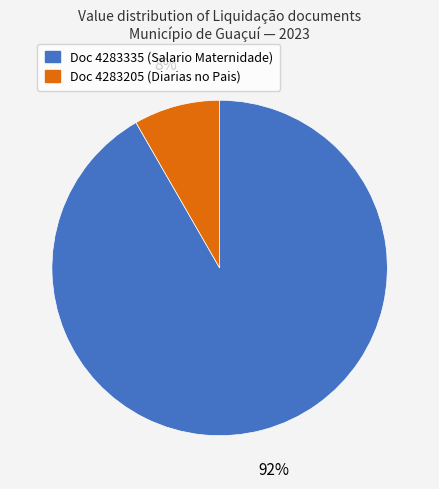

Rank the categories by value from lowest to highest.

Doc 4283205 (Diarias no Pais), Doc 4283335 (Salario Maternidade)